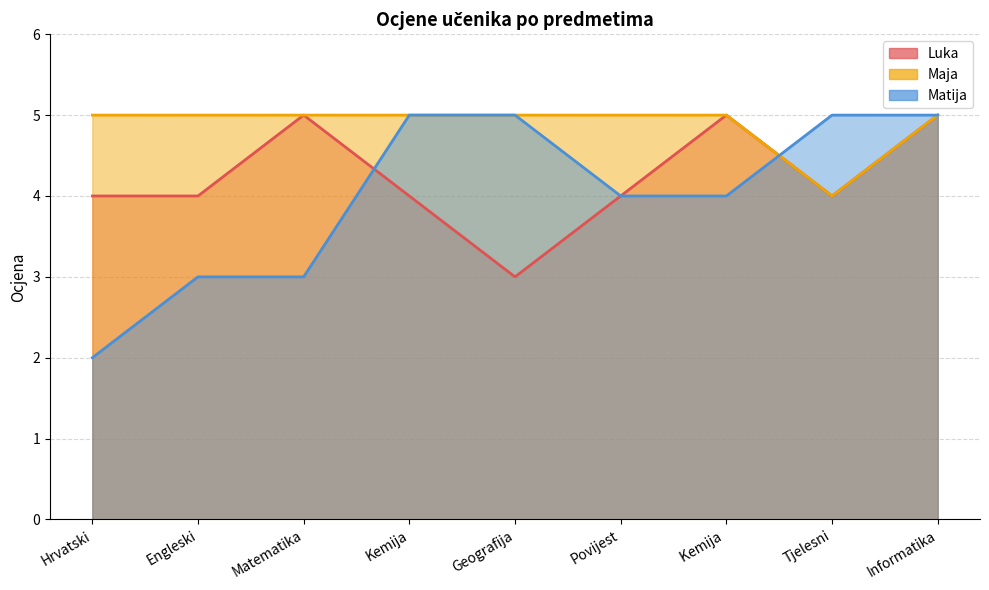

What is the lowest value of the Matija series?

2